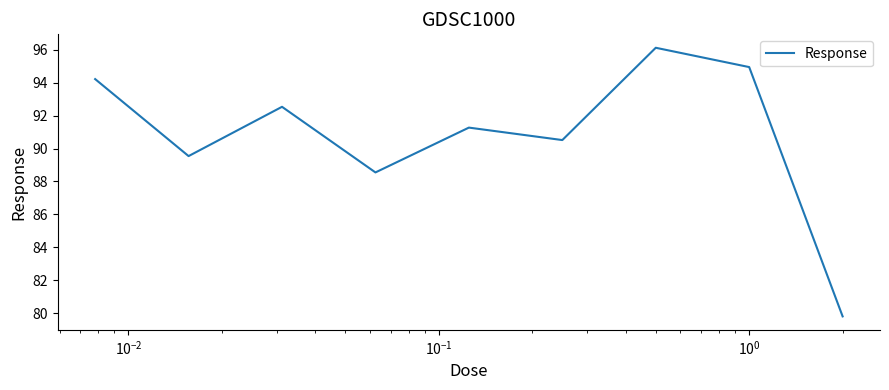

How many lines are shown in the chart?

1